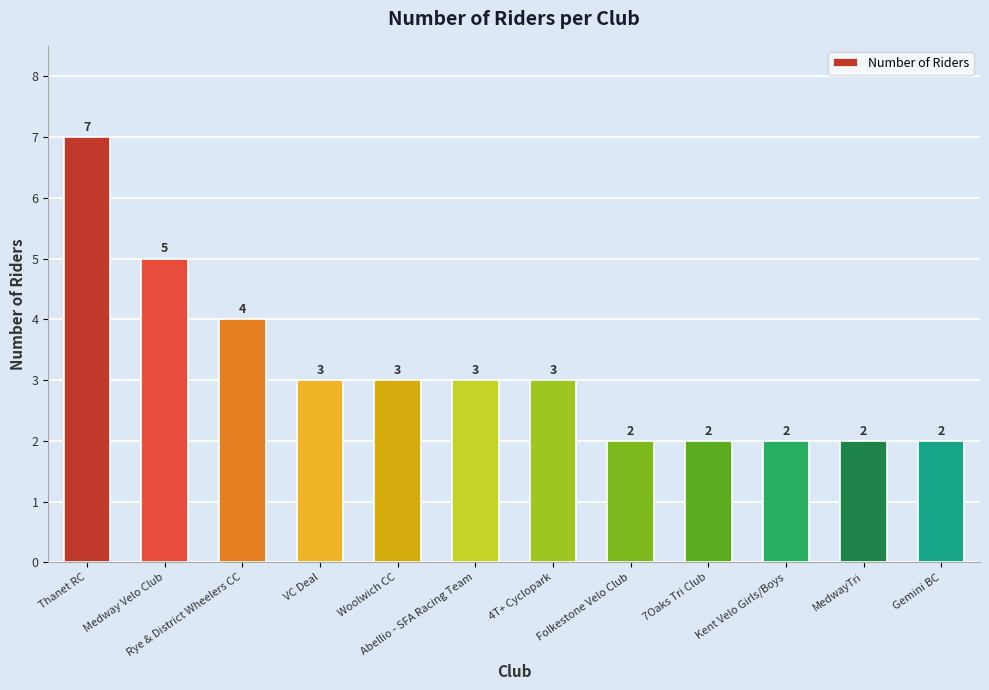

What is the change in value from Medway Velo Club to Abellio - SFA Racing Team?

-2